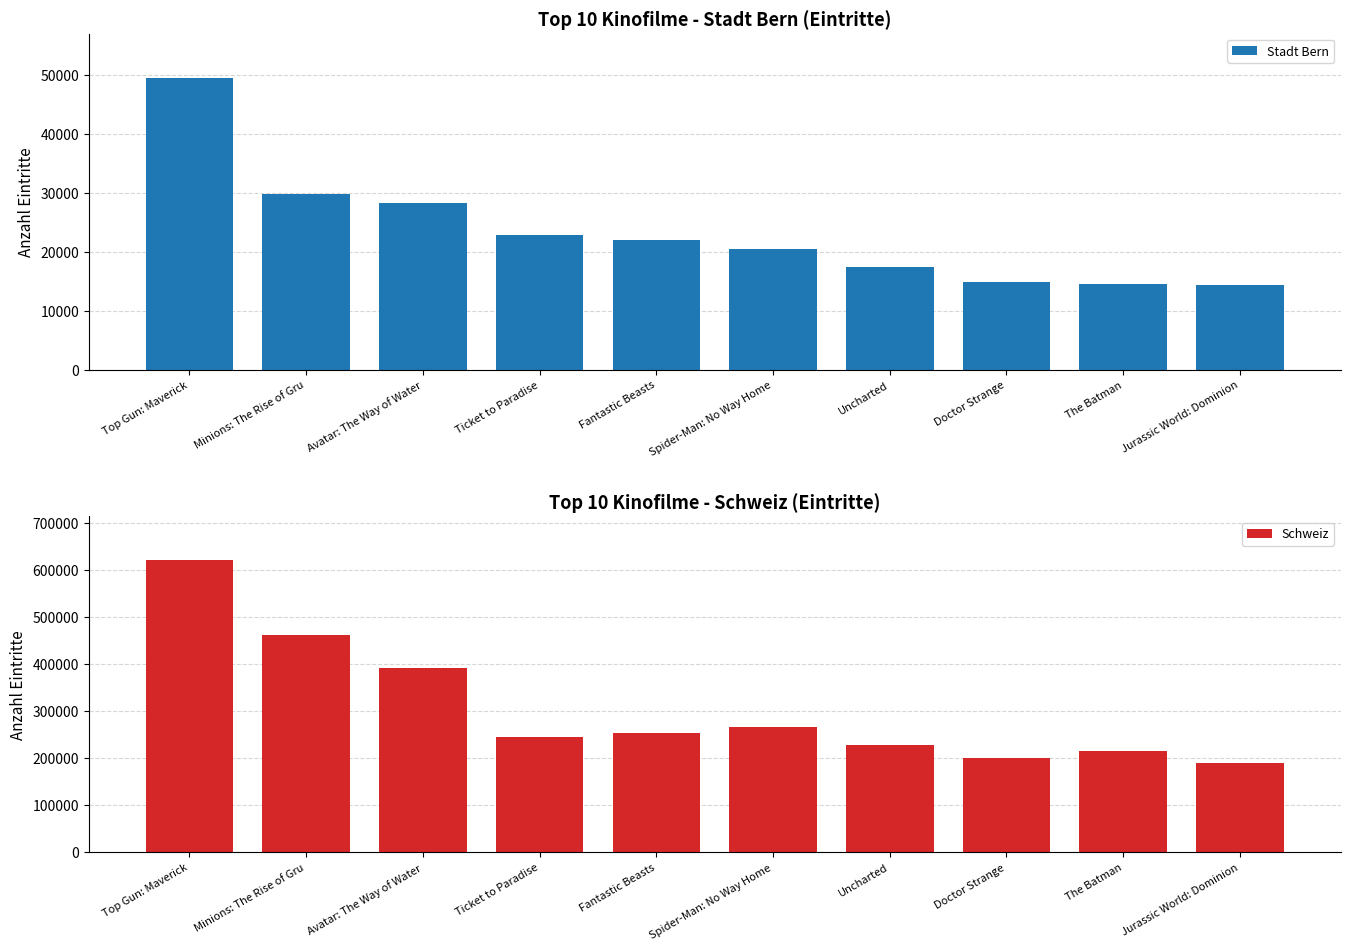

At how many categories does at least one series exceed 488090?

1